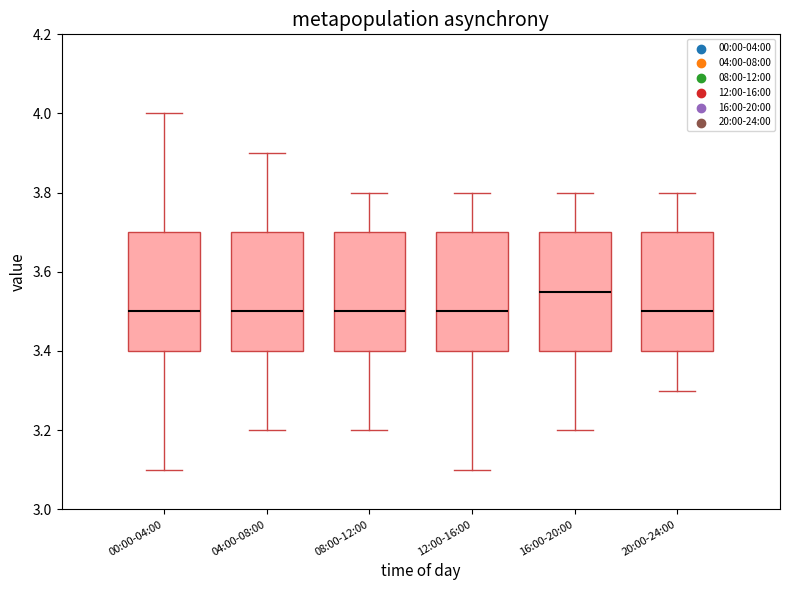

Where is the upper edge of the box for 20:00-24:00 on the y-axis? The values are not printed on the chart, so give them approximately, as read against the axis.

3.70